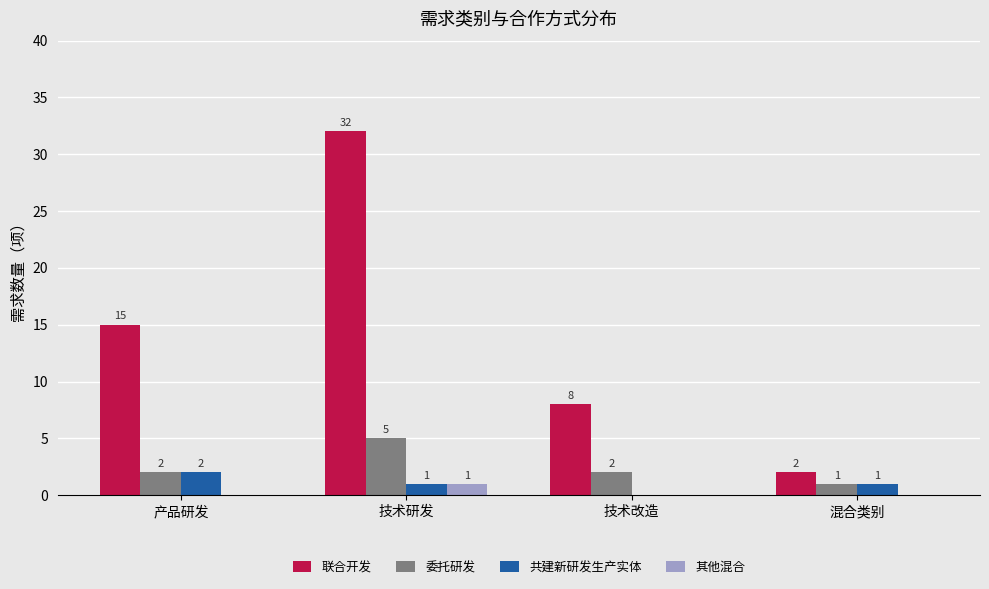

What is the total value across all series at 技术改造?

10